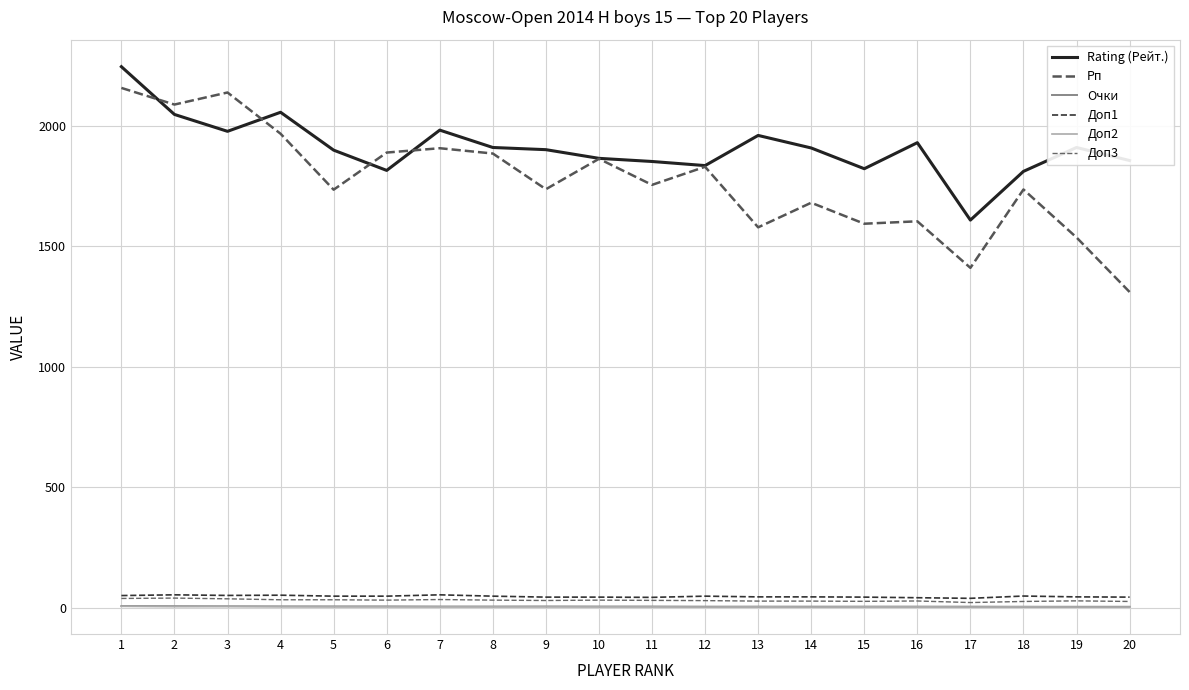

What is the difference between the maximum and minimum values in the Доп1 series?

14.5